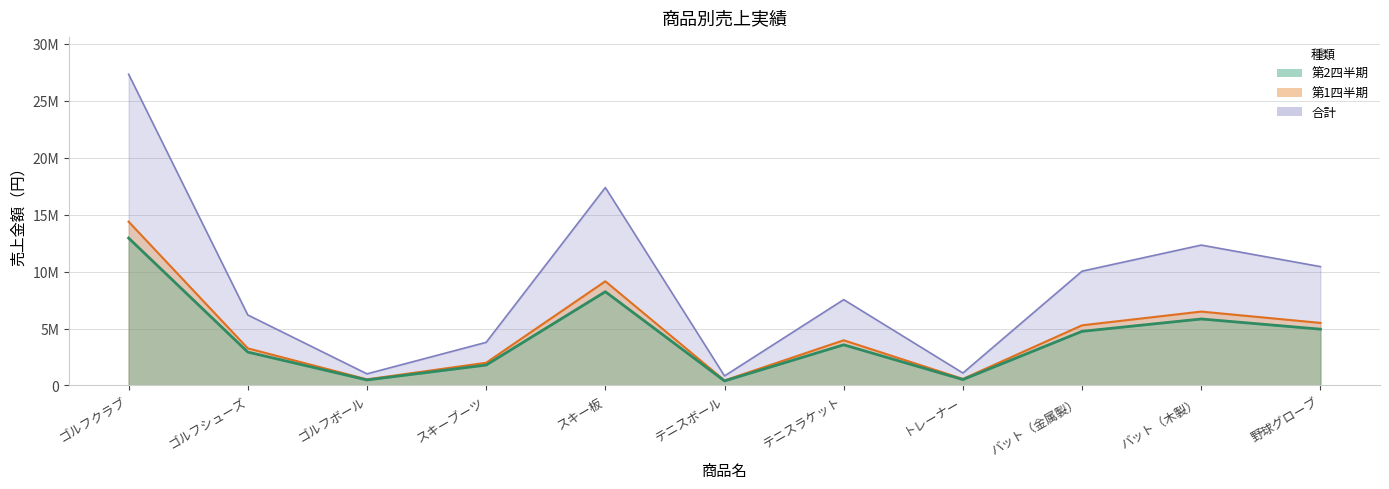

What is the maximum value shown in the chart?

27337800